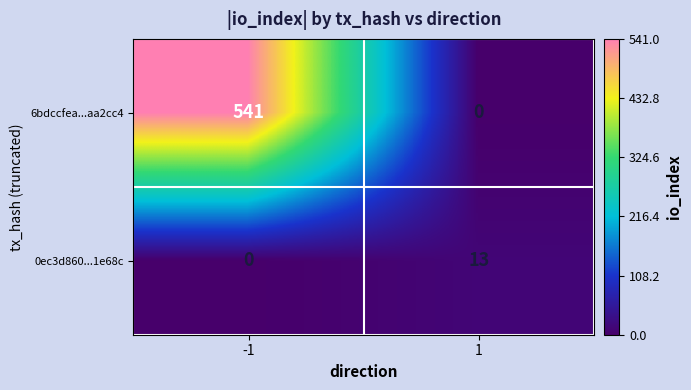

At 1, list the series in order from largest to smallest.

0ec3d860...1e68c, 6bdccfea...aa2cc4